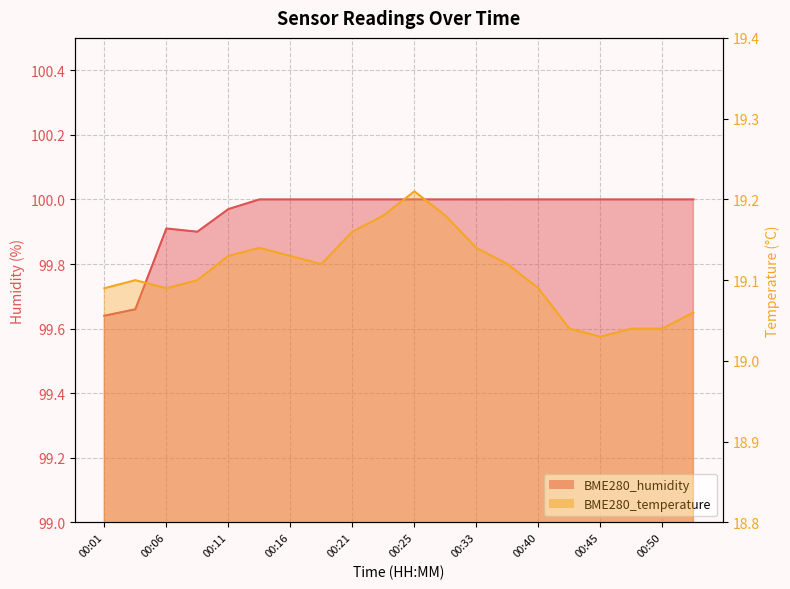

Where is the first local maximum for BME280_humidity?

00:06